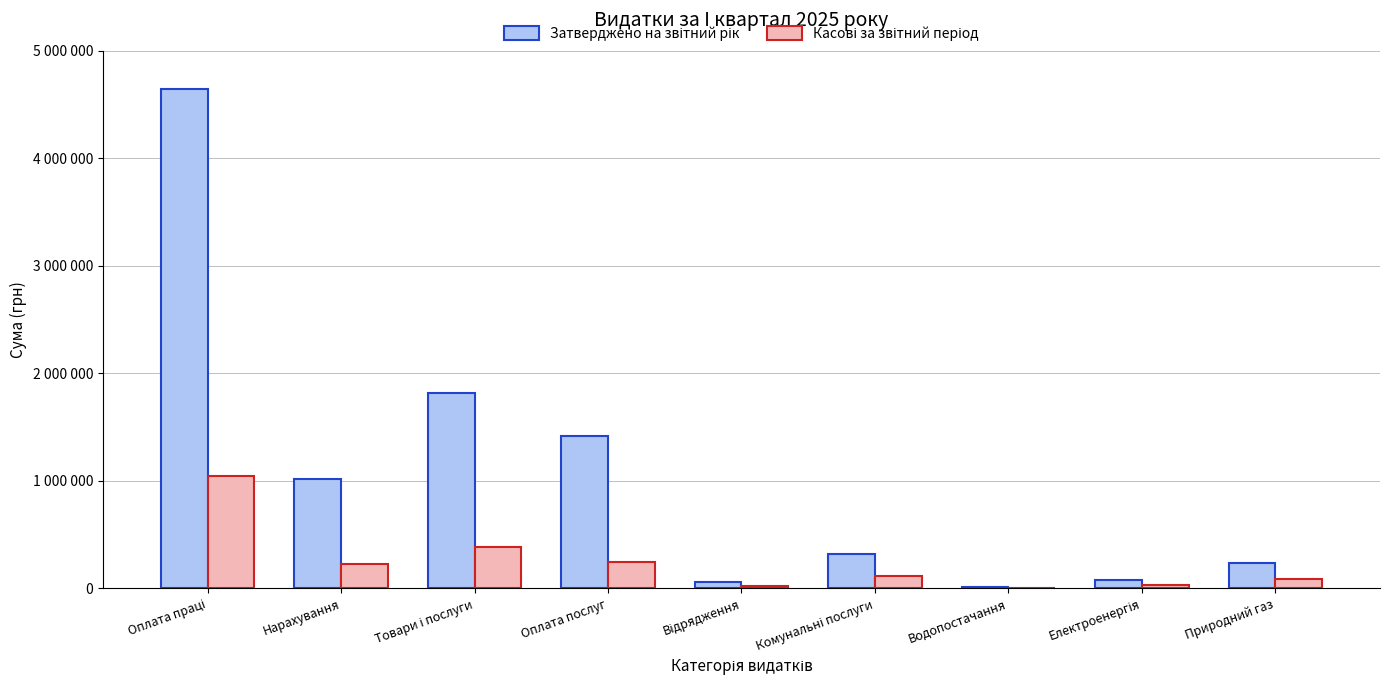

Are the bars horizontal?

No